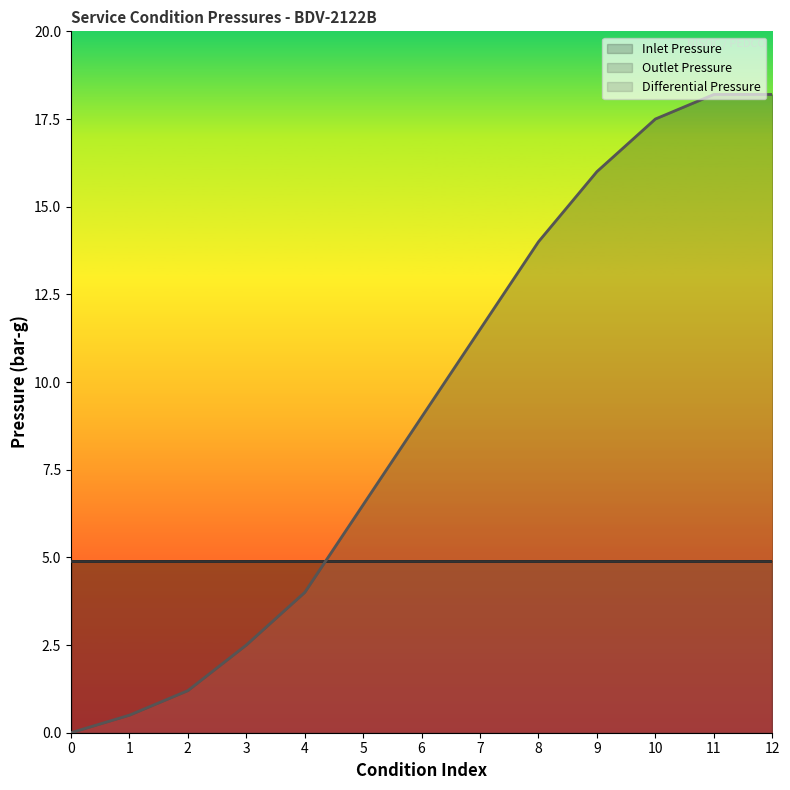

What is the value of the Differential Pressure point at the 6th from the left?

6.5